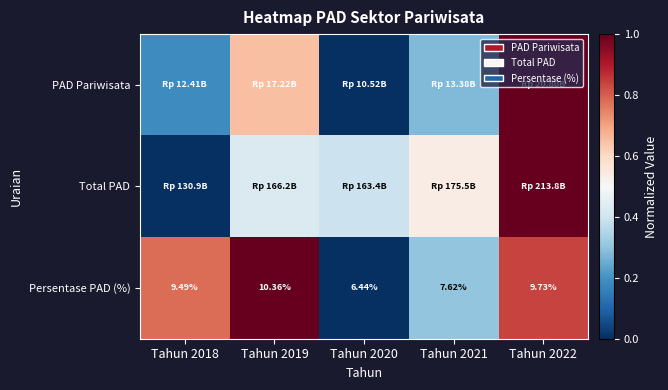

List the series in order of their overall mean, highest first.

Persentase PAD (%), Total PAD, PAD Pariwisata